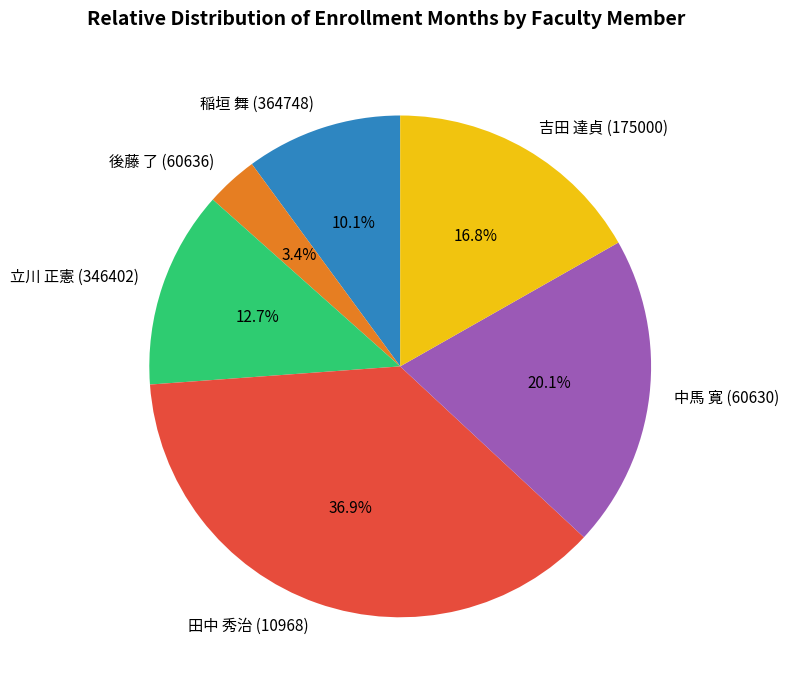

To the nearest percent, what is the average slice percentage?

17%